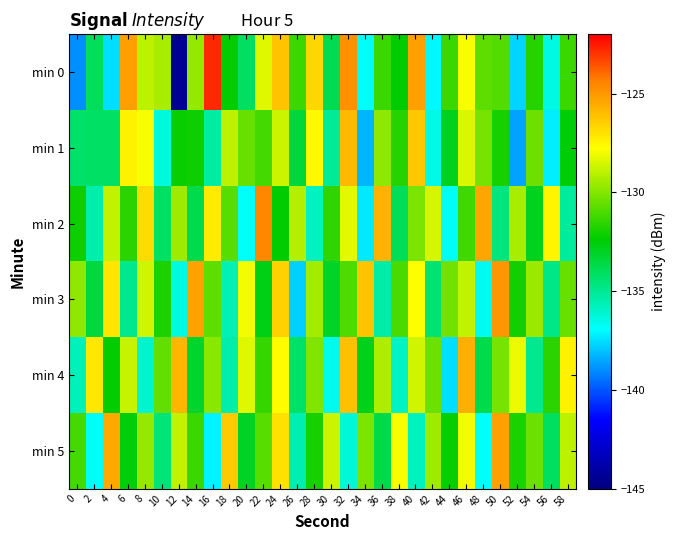

What is the total value across all series at 30?

-798.8